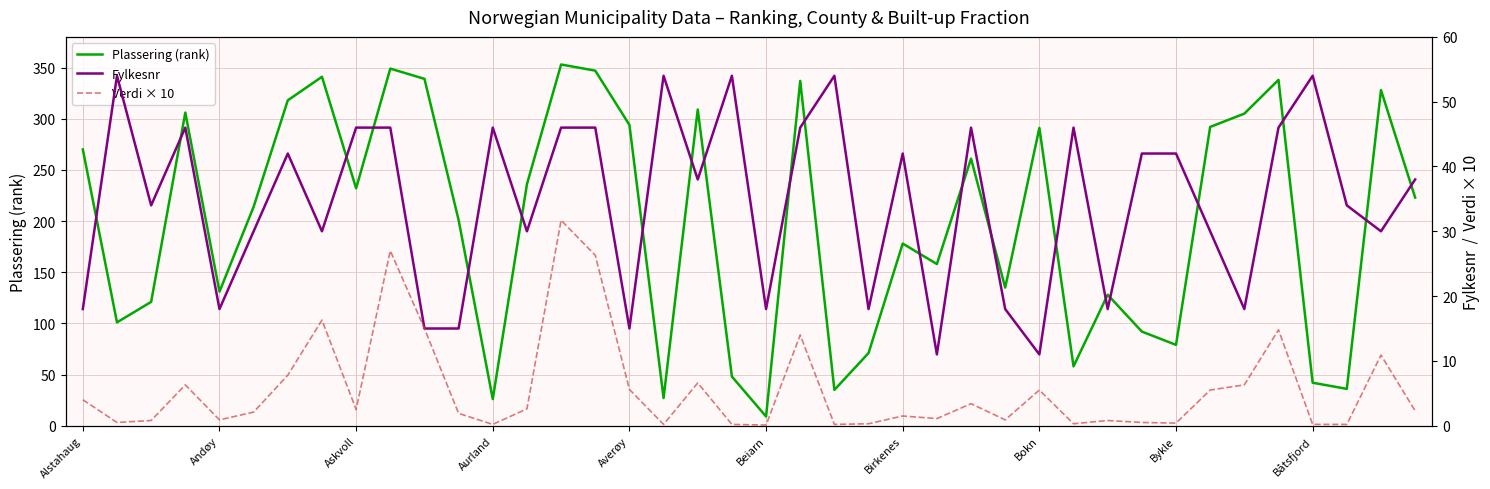

True or false: Verdi × 10 has a value of 0.5 at Andøy.

False